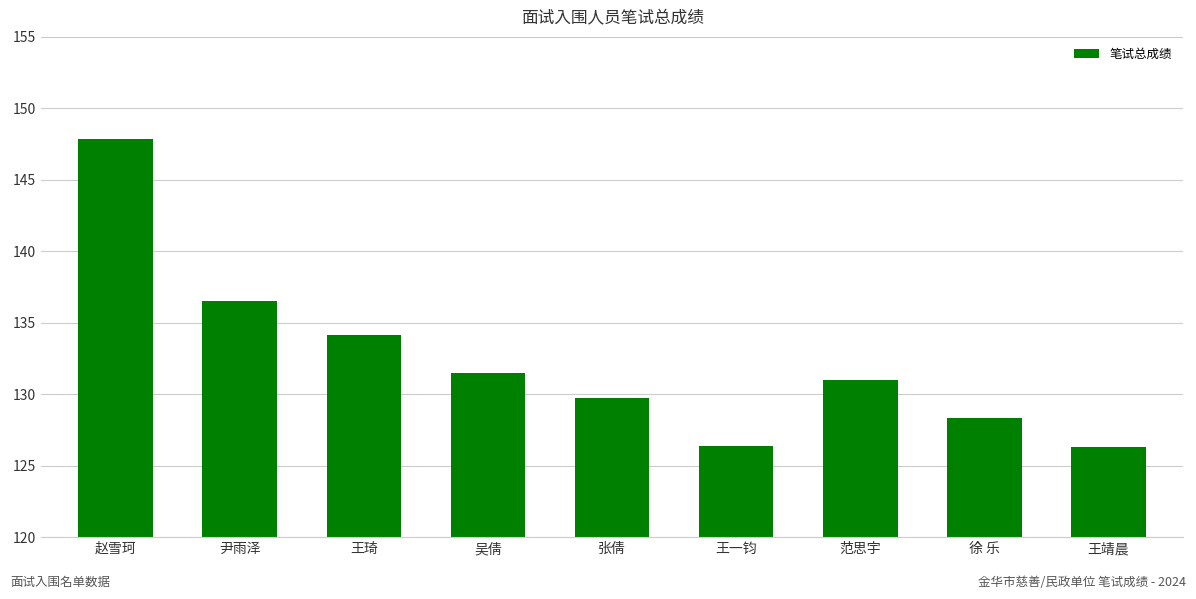

How many series are shown in this chart?

1